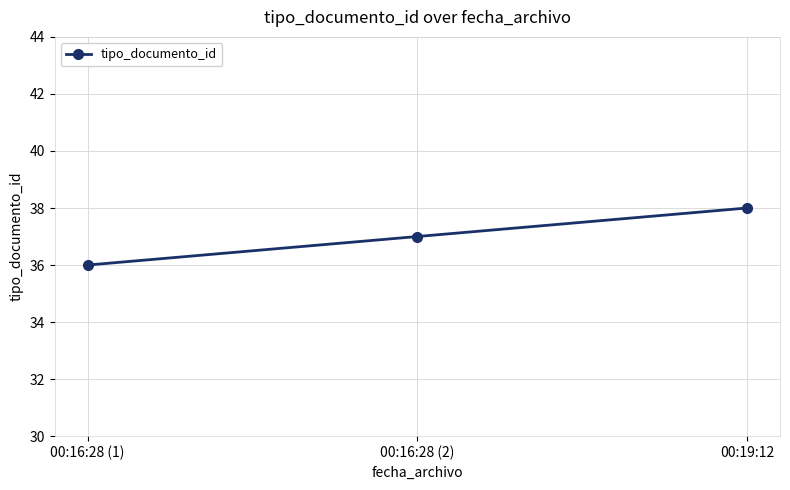

Count the number of categories in the chart.

3